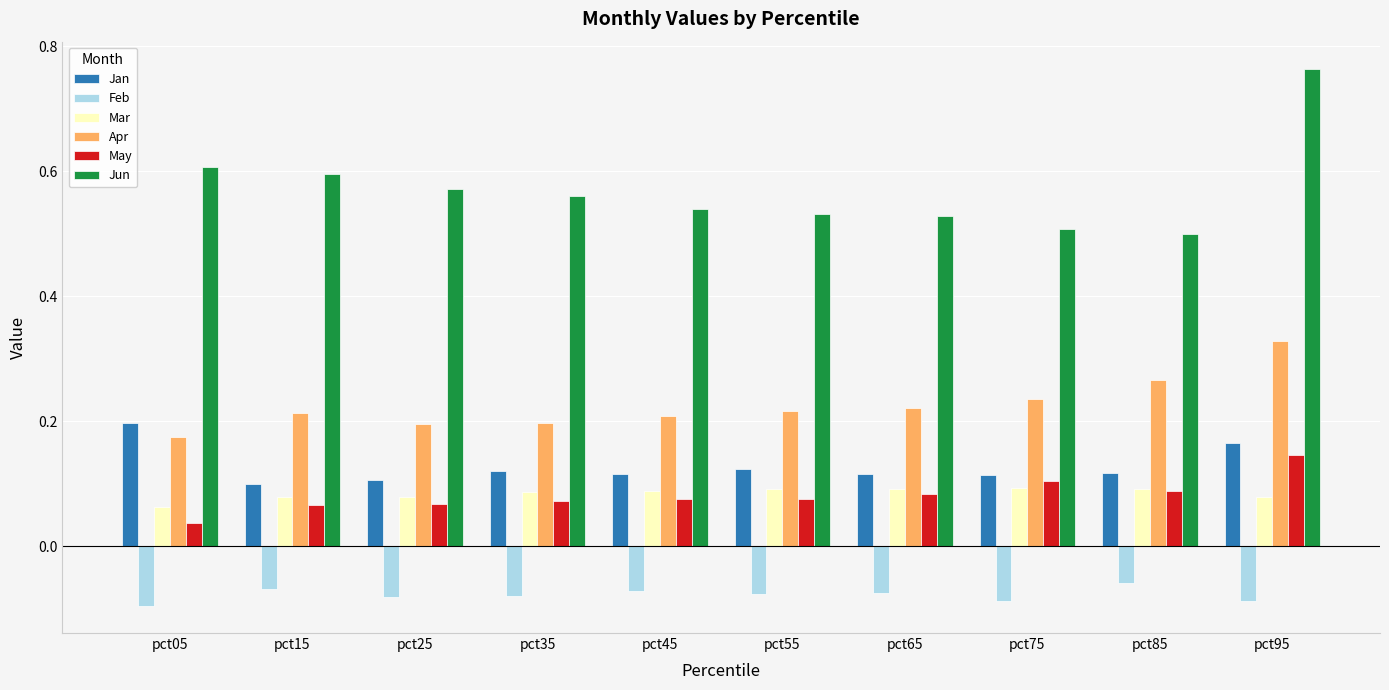

True or false: Apr has a value of 0.3 at pct55.

False